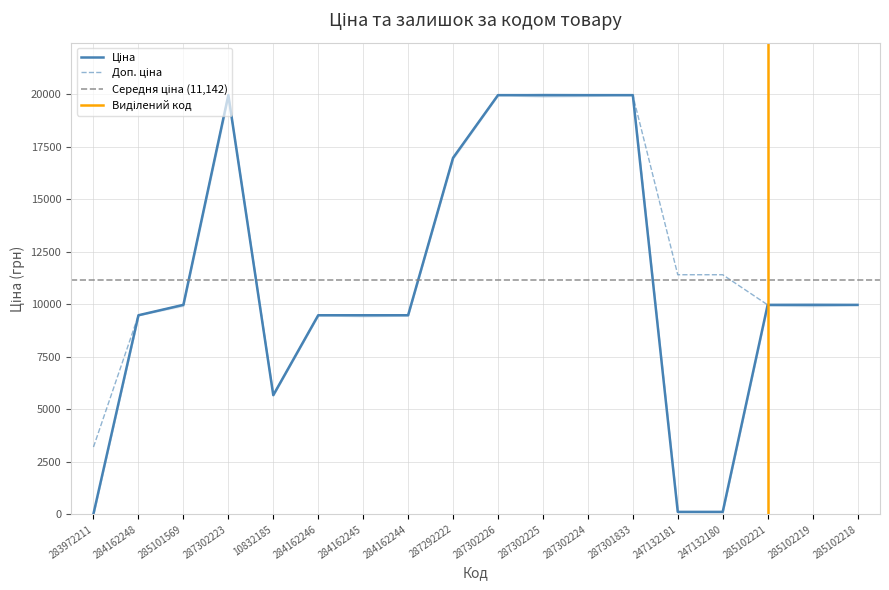

Which series changed the most between 284162248 and 287292222?

Ціна